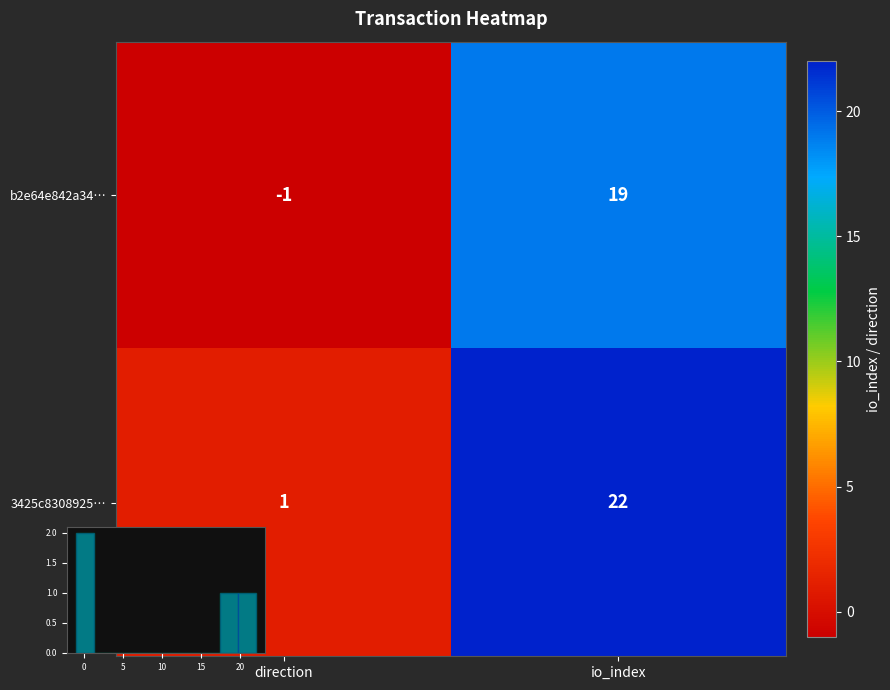

How many values in b2e64e842a34… are above zero?

1